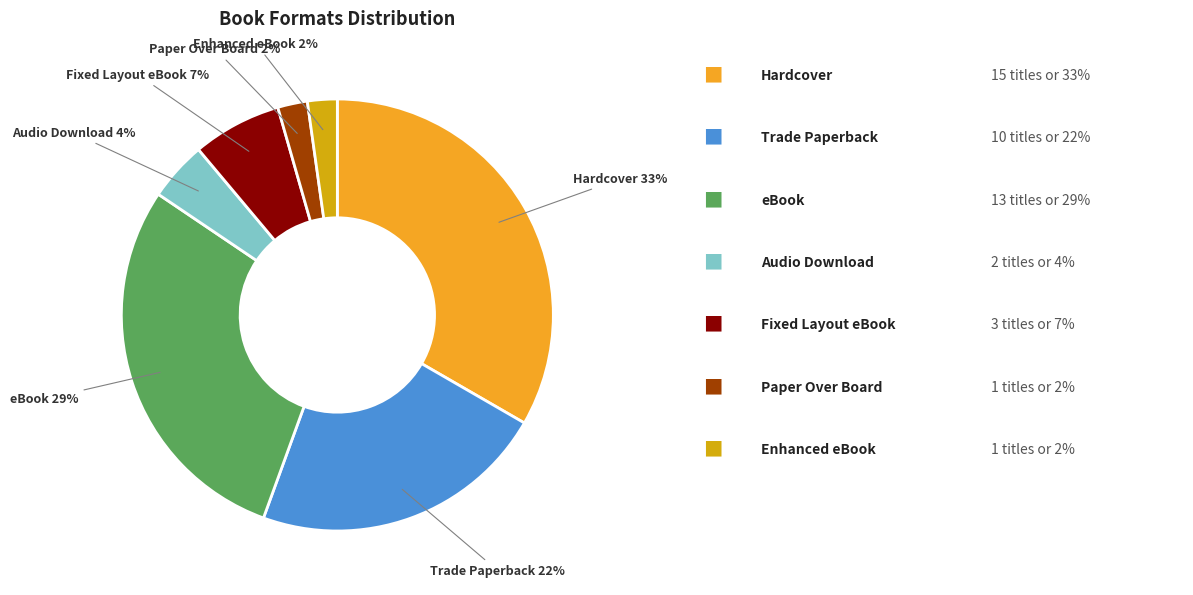

To the nearest percent, what is the average slice percentage?

14%